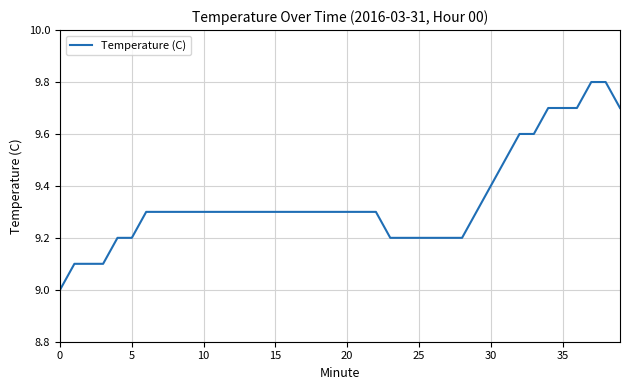

How many series are shown in this chart?

1